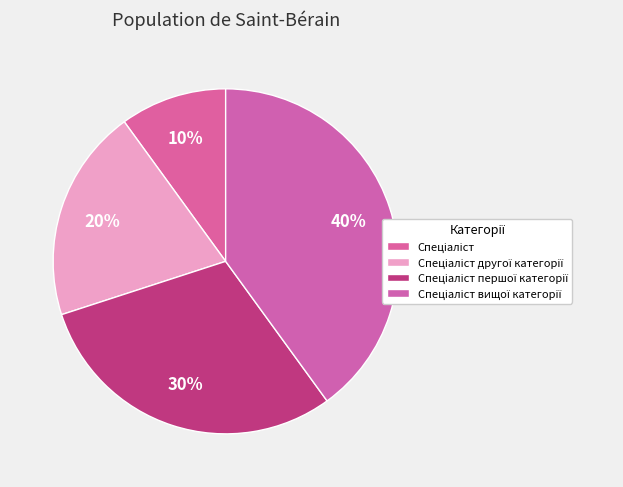

Combined, do Спеціаліст першої категорії and Спеціаліст другої категорії account for over 50%?

No